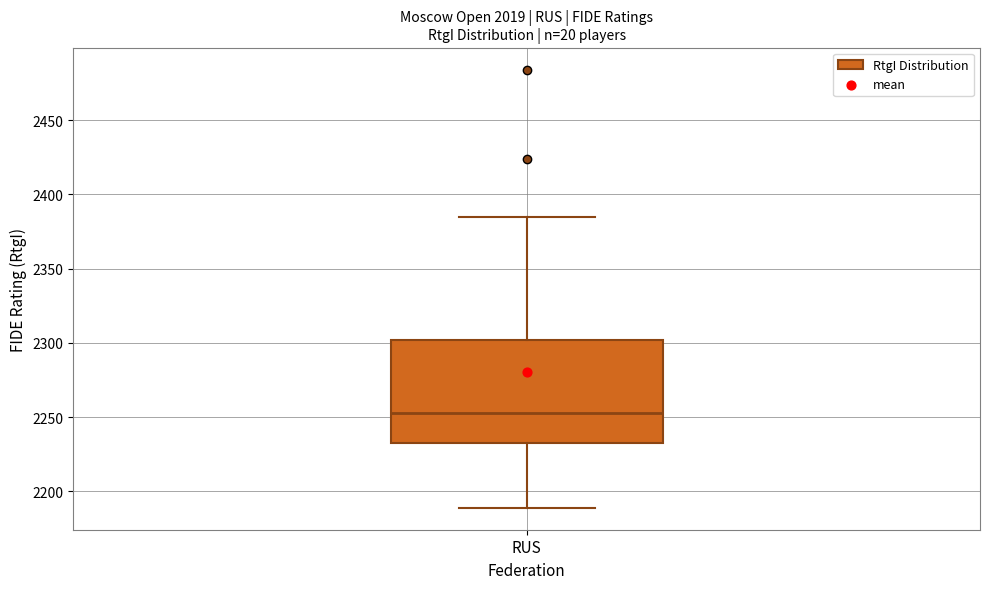

Where does the upper whisker of the box for RUS end on the y-axis? The values are not printed on the chart, so give them approximately, as read against the axis.

2385